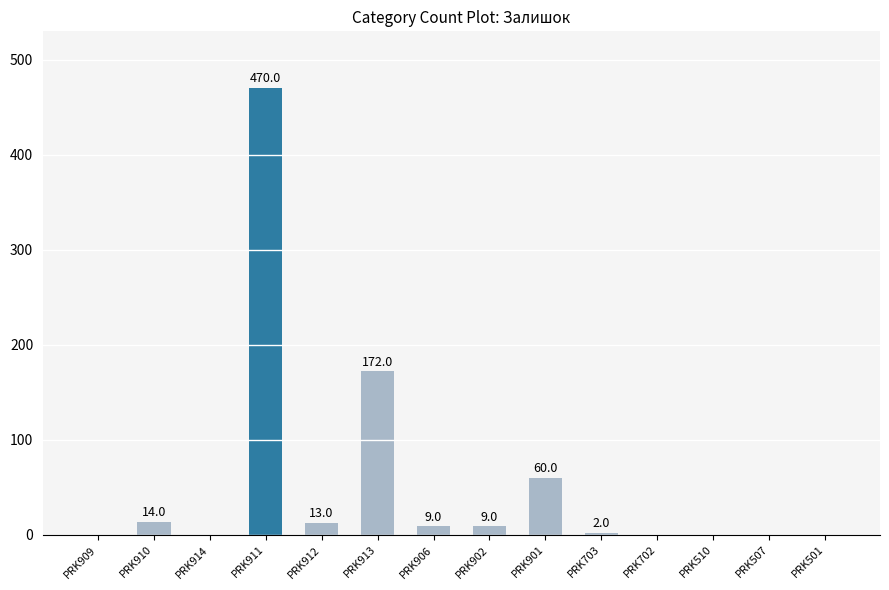

Are the bars horizontal?

No